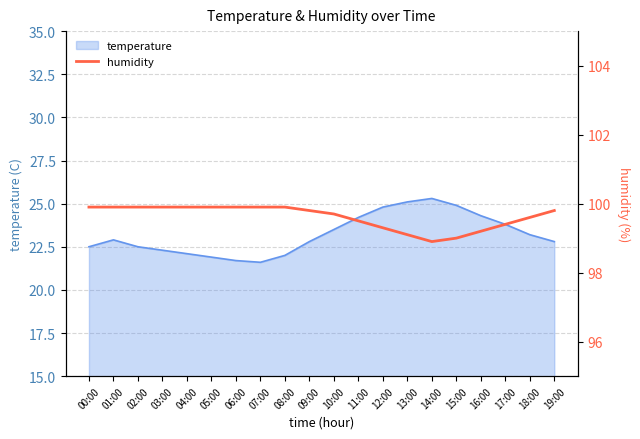

What is the minimum value for temperature?

21.6